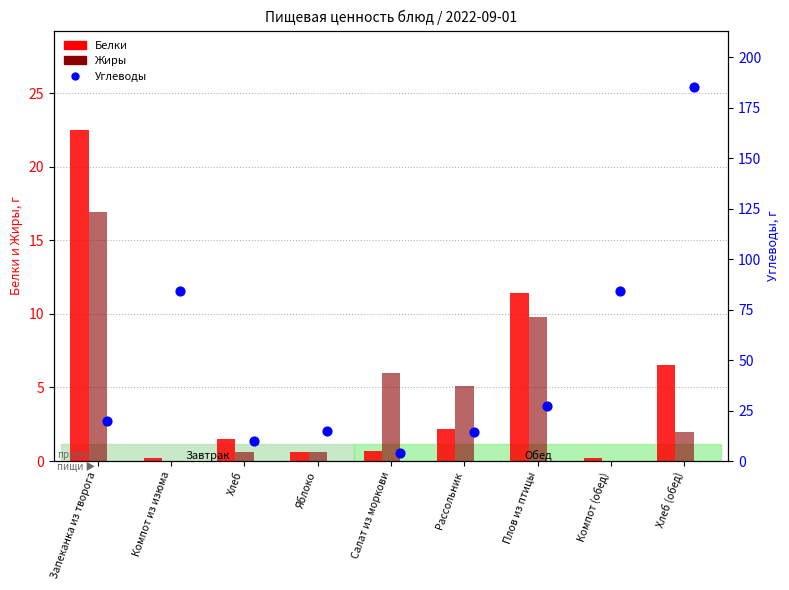

Which series contains the lowest Y value?

Жиры